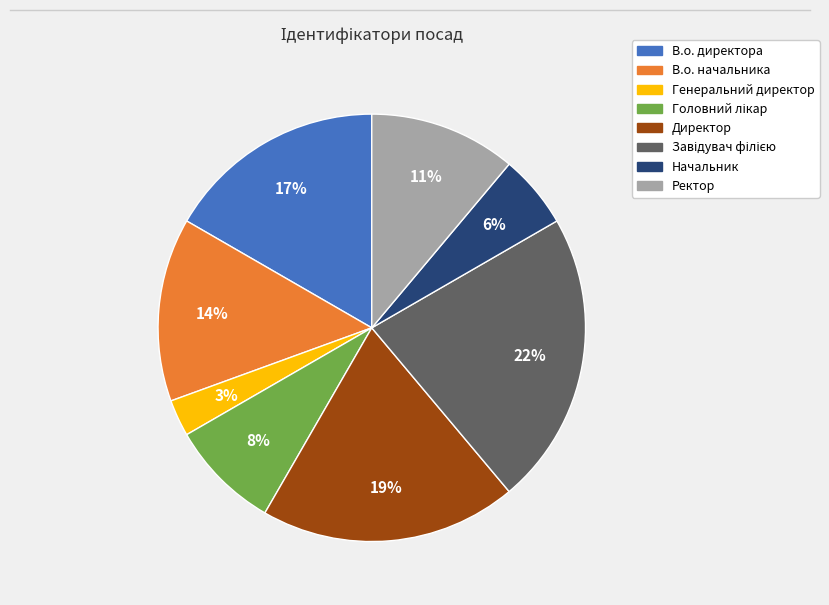

To the nearest percent, what portion does Начальник represent?

6%